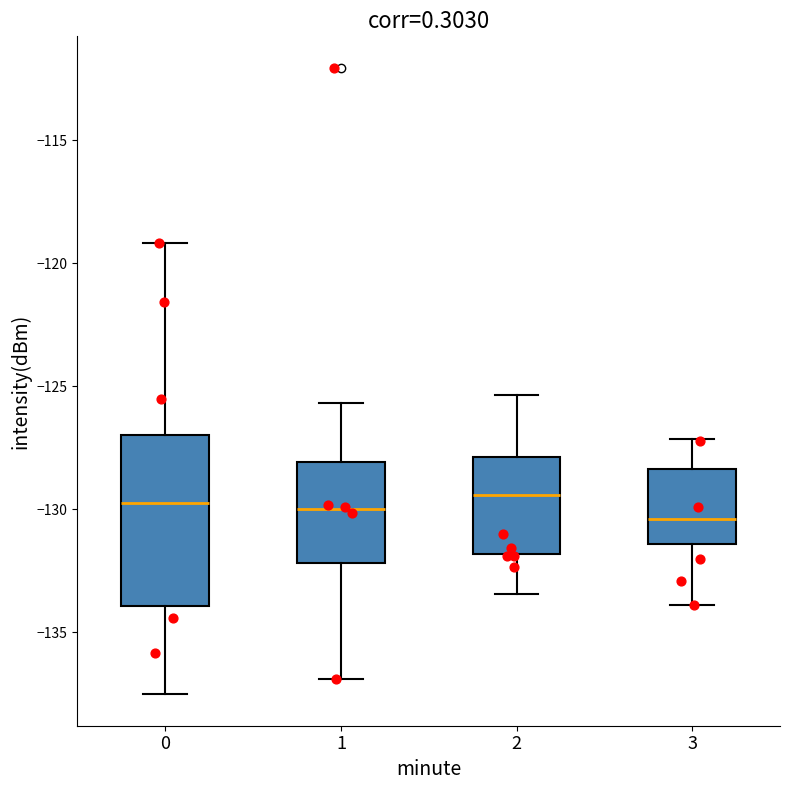

Reading left to right, transcribe this box plot: for each box, give where its median line is, the range the box spans, and where its two whiskers end, as read against the y-axis. The values are not printed on the chart, so give them approximately, as read against the axis.

0: median -129.5, box -134.0 to -127.0, whiskers -137.5 to -119.0
1: median -130.0, box -132.0 to -128.0, whiskers -137.0 to -125.5
2: median -129.5, box -132.0 to -128.0, whiskers -133.5 to -125.5
3: median -130.5, box -131.5 to -128.5, whiskers -134.0 to -127.0